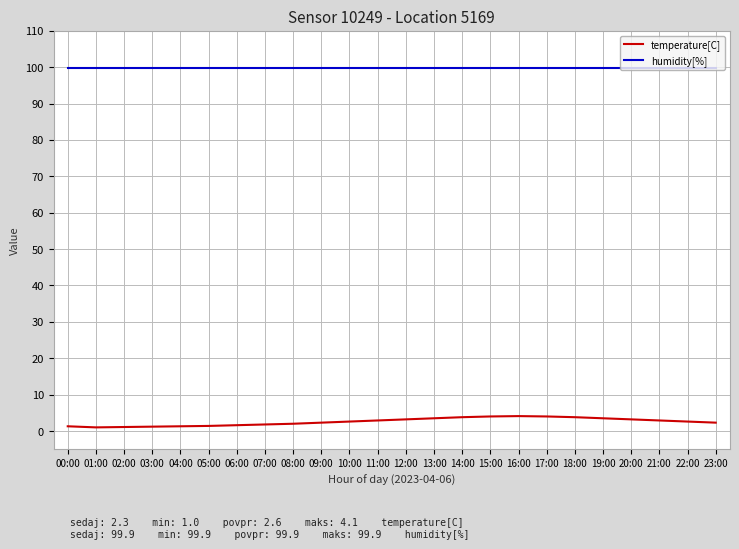

Is the value of humidity[%] at 00:00 greater than the value of temperature[C] at 09:00?

Yes